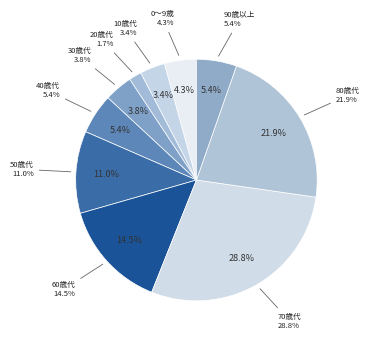

The 30歳代 slice represents 4% of the pie. True or false?

True